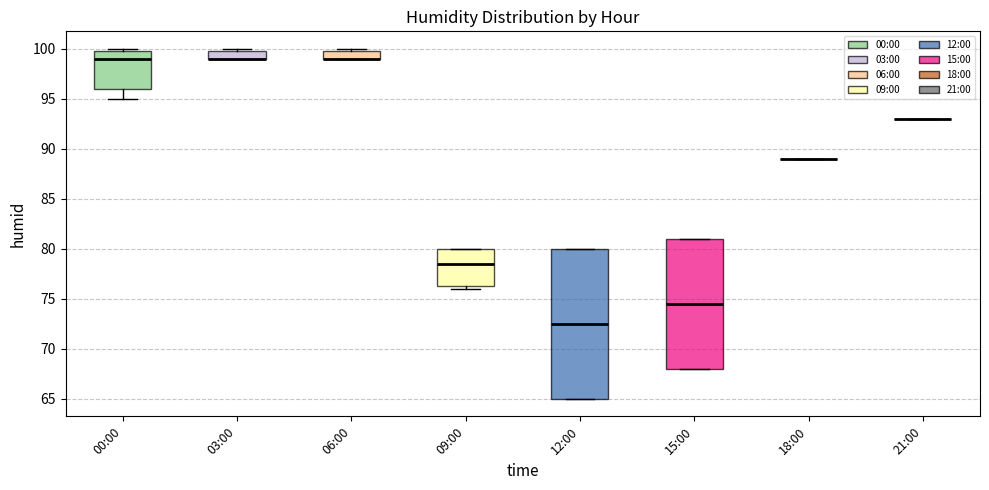

Comparing the boxes themselves (not the whiskers), which one is the tallest?

12:00